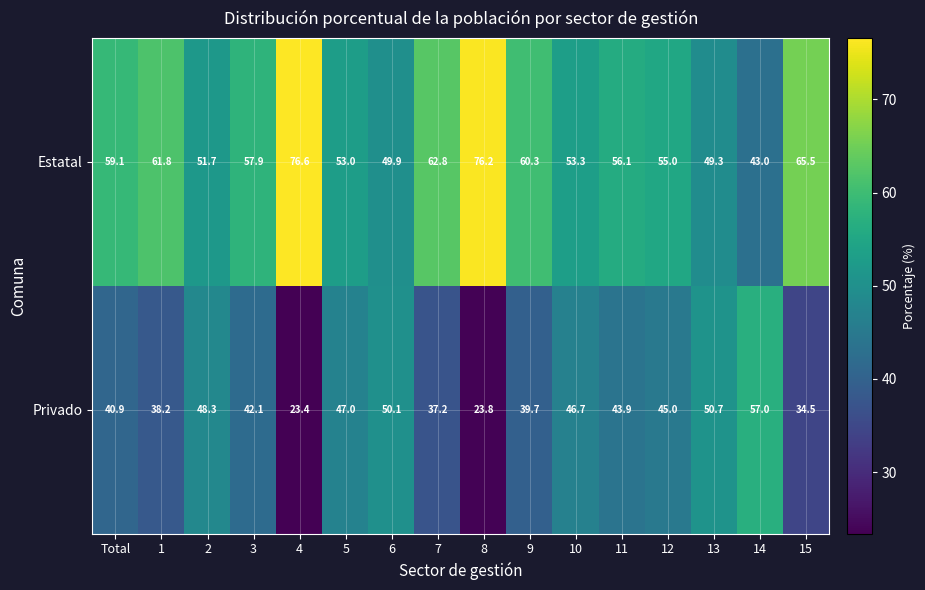

The value of Privado at 2 is 48.3. True or false?

True